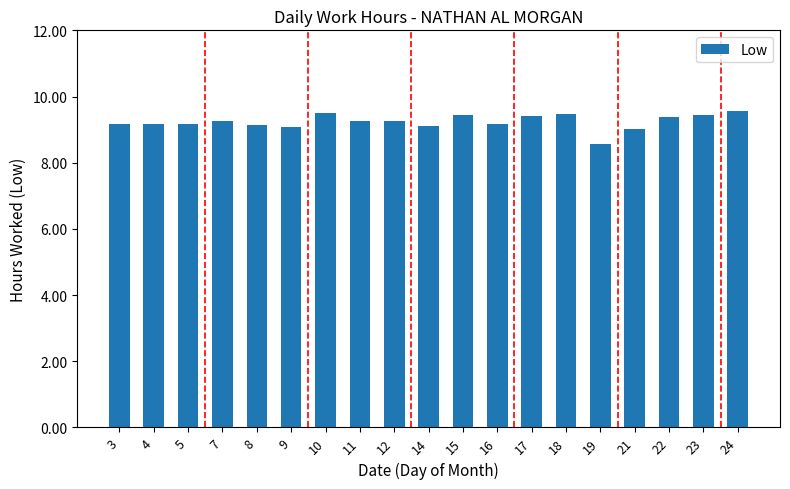

At which category does the chart reach its minimum across all series?

19